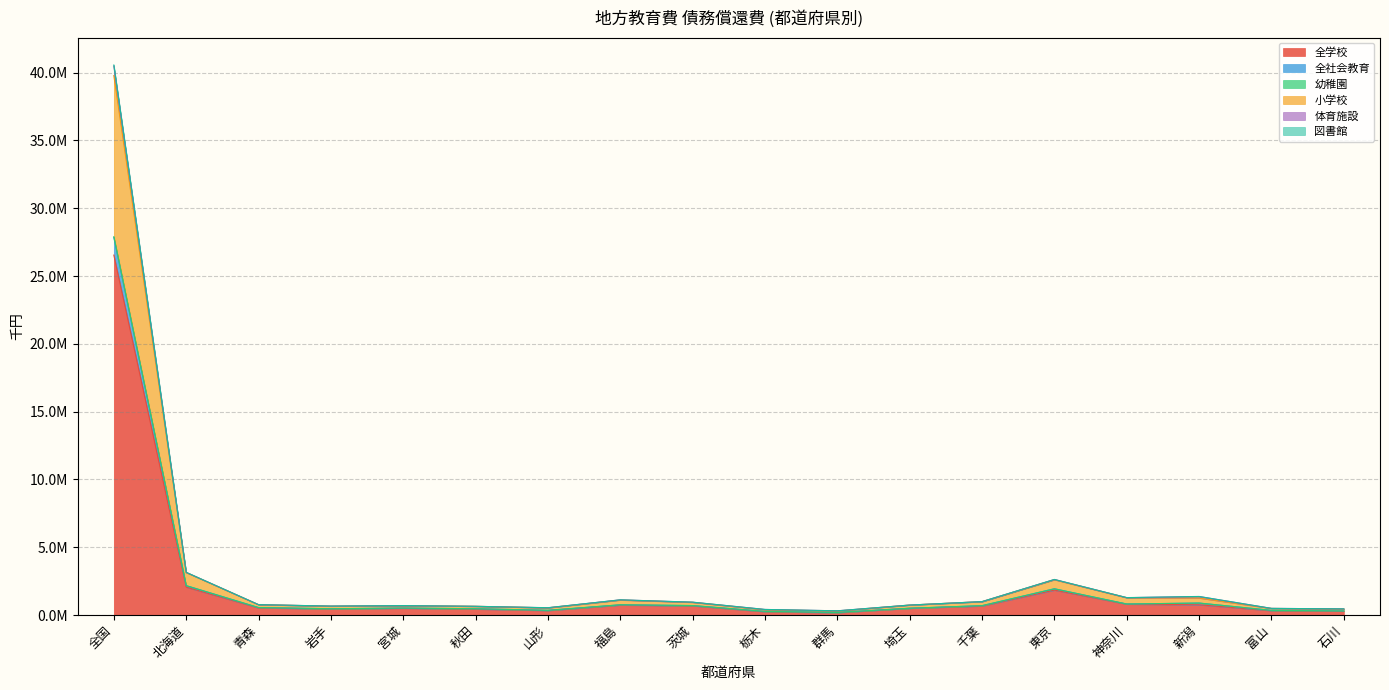

What is the difference between the 全学校 values at 栃木 and 青森?

282243